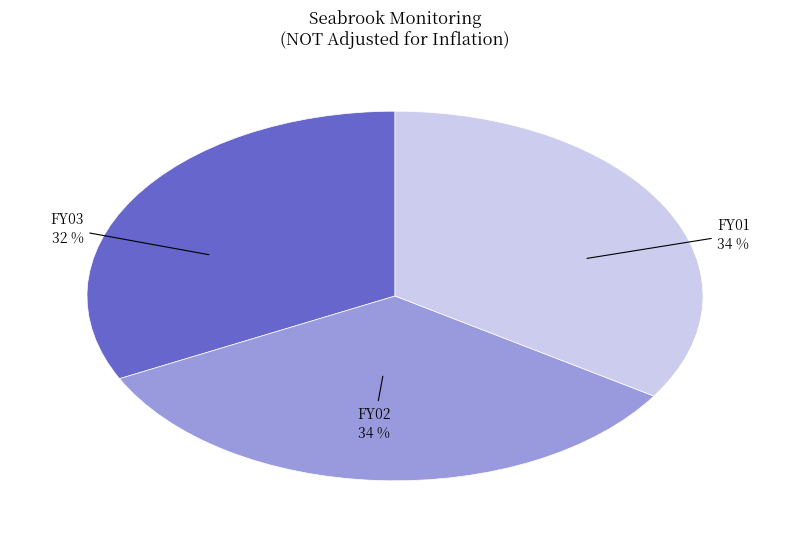

Does any single category account for the majority?

No